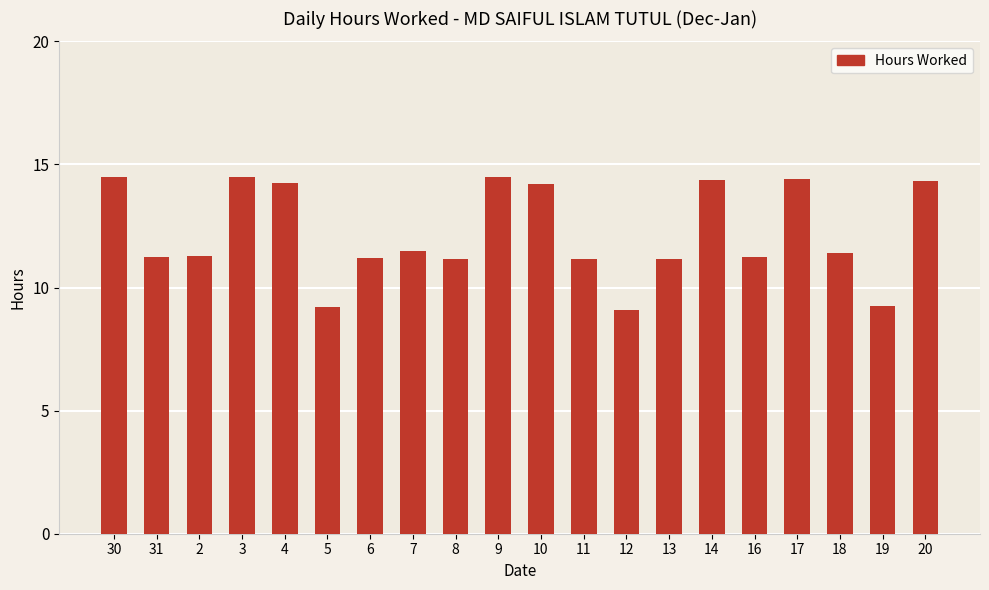

What is the label of the 1st bar from the left?

30